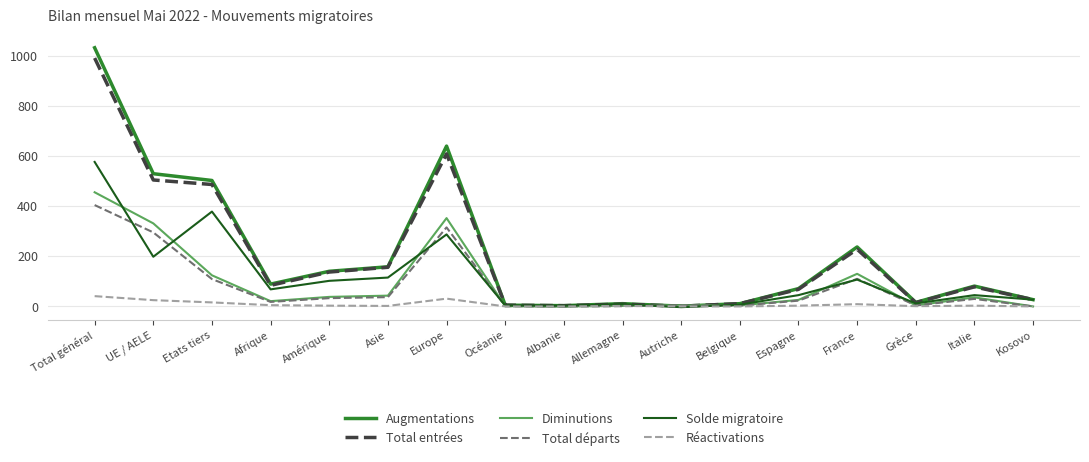

Count the number of data series in this chart.

6